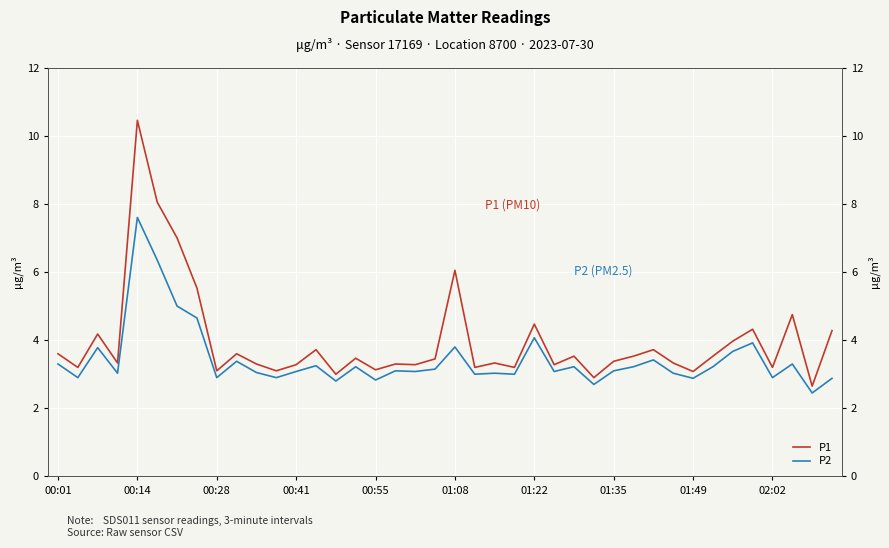

What is the sum of all P2 values?

137.2